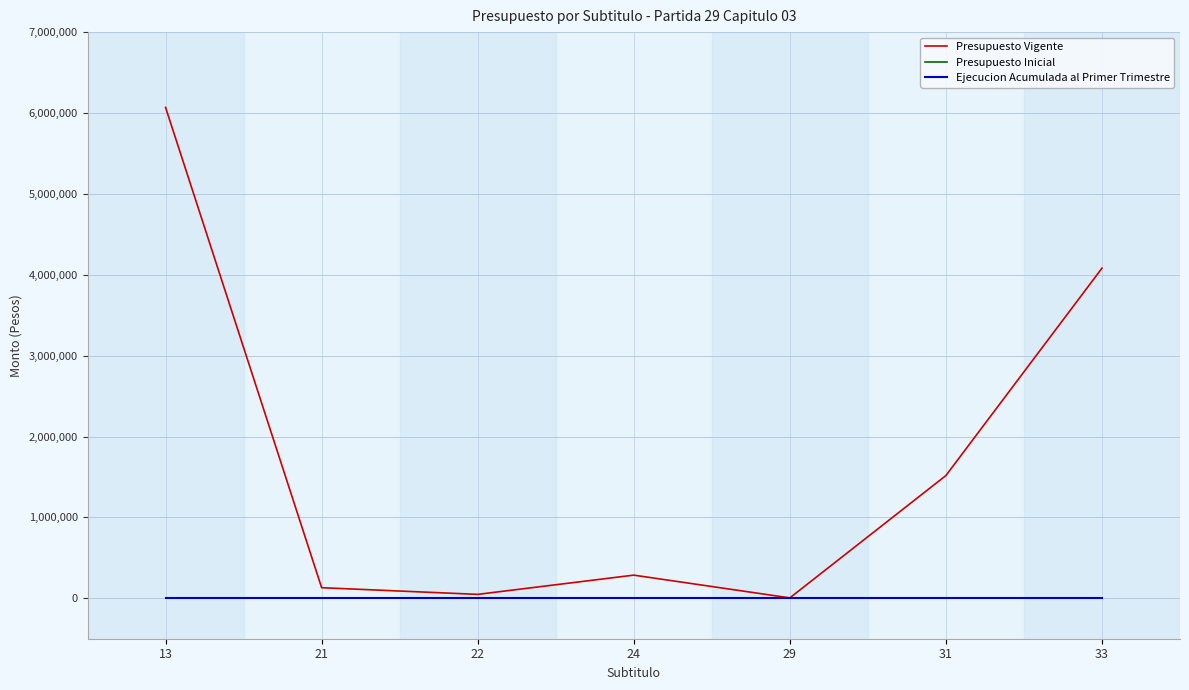

Which series changed the most between 24 and 29?

Presupuesto Vigente